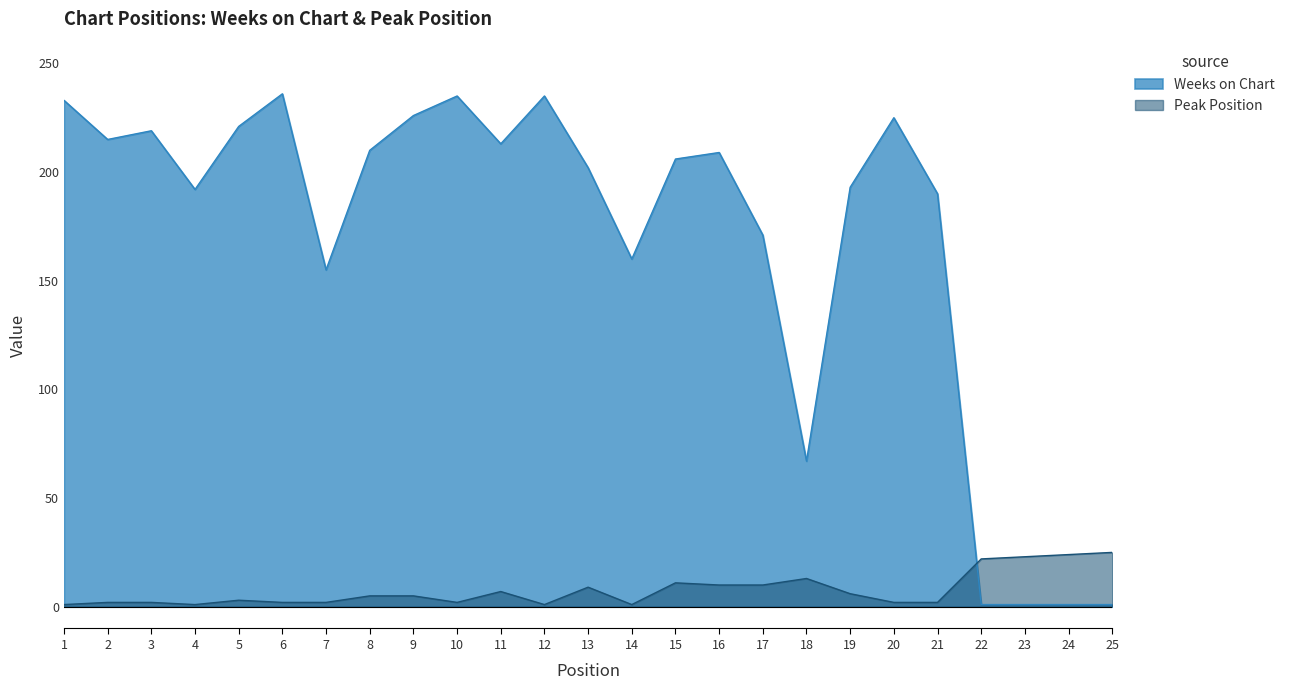

How many data points in Weeks on Chart are less than 206?

12